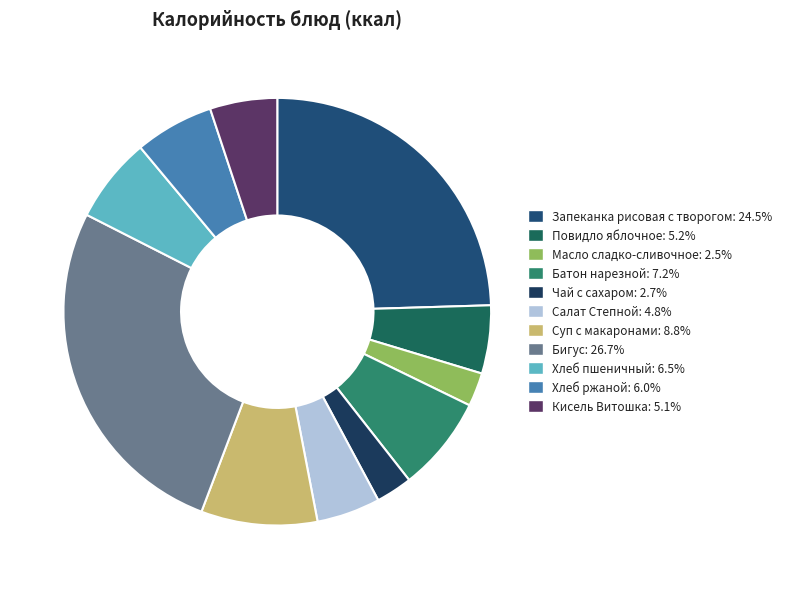

Rank the categories by value from lowest to highest.

Масло сладко-сливочное, Чай с сахаром, Салат Степной, Кисель Витошка, Повидло яблочное, Хлеб ржаной, Хлеб пшеничный, Батон нарезной, Суп с макаронами, Запеканка рисовая с творогом, Бигус